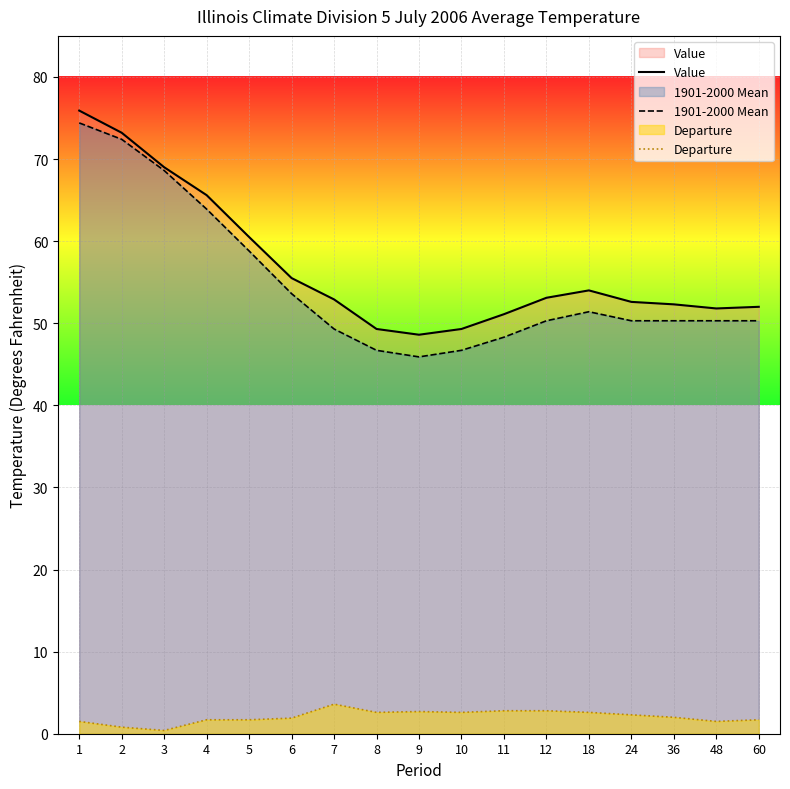

True or false: 1901-2000 Mean and Departure intersect in this chart.

False